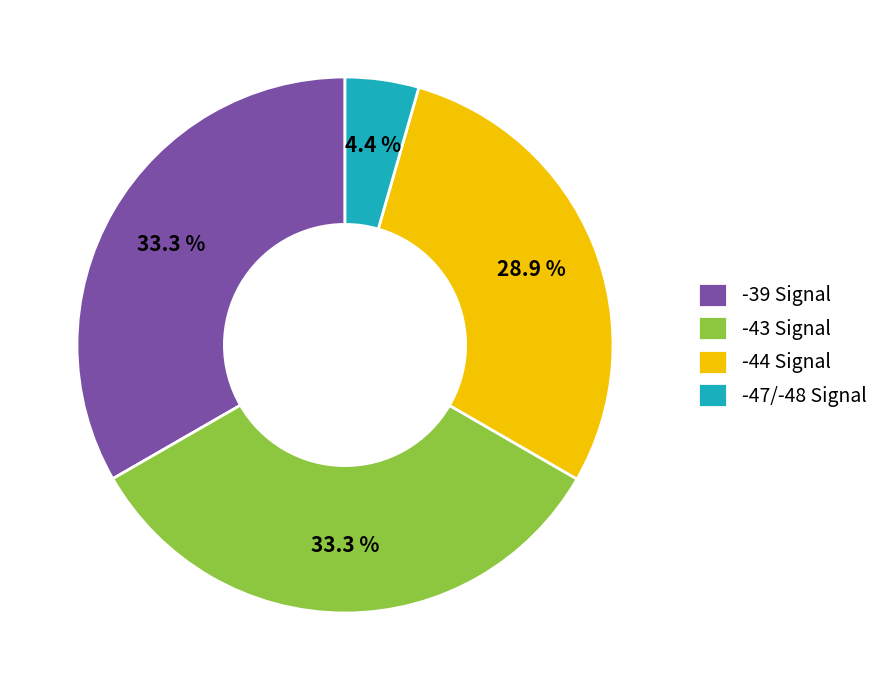

How much of the chart is everything except -47/-48 Signal?

95.6%